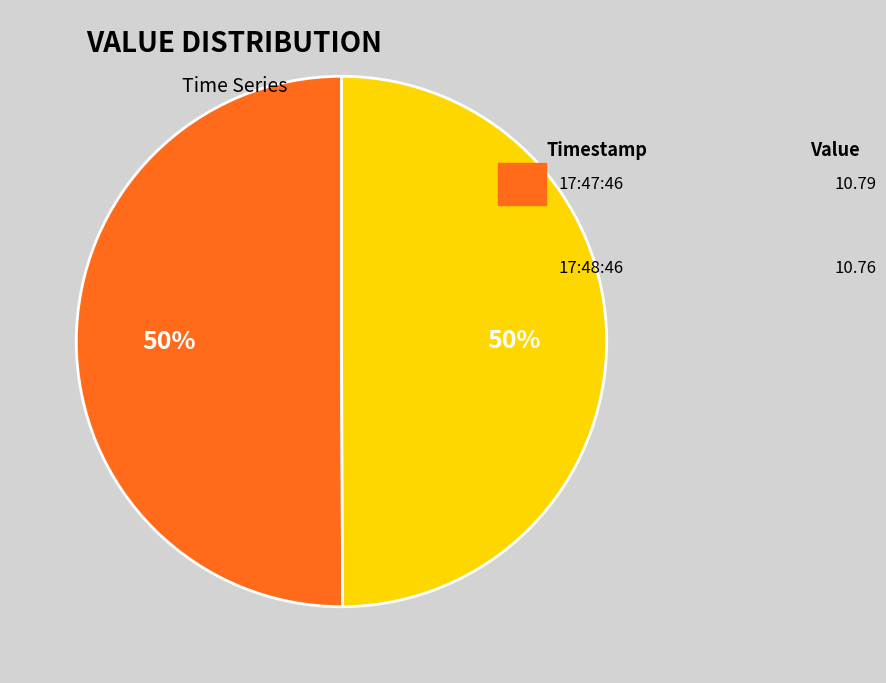

To the nearest percent, what is the average slice percentage?

50%